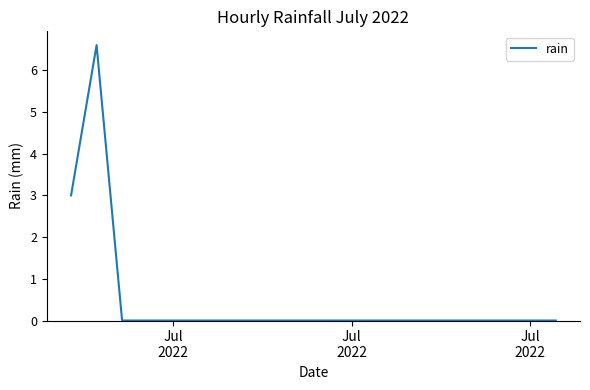

What is the maximum value shown in the chart?

6.6